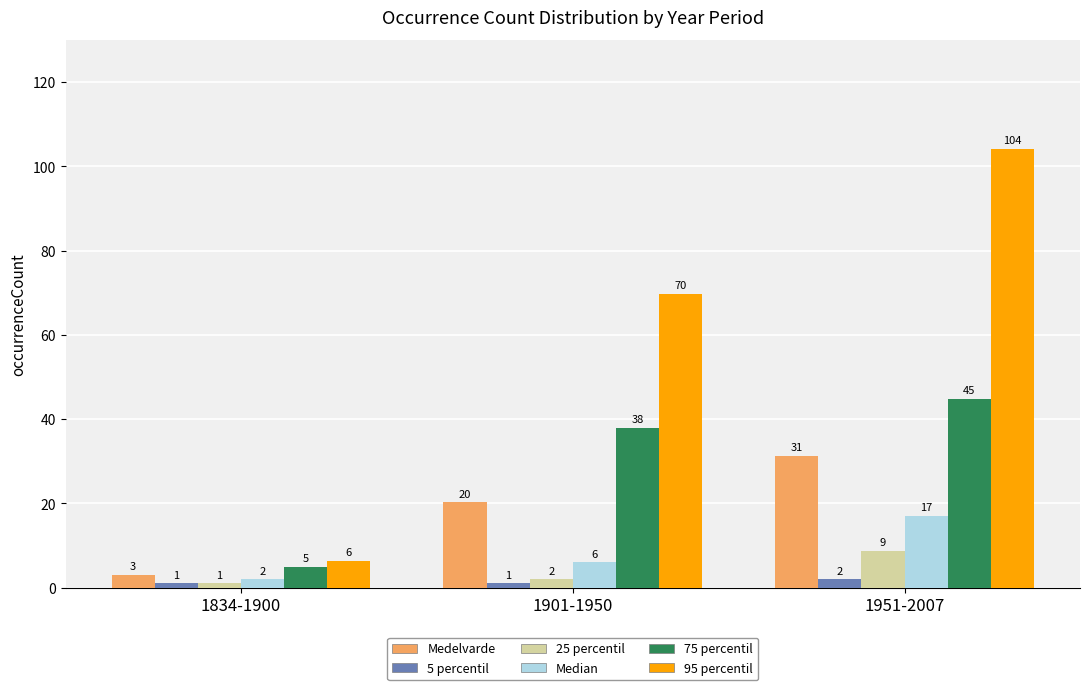

What is the sum of all Median values?

25.0